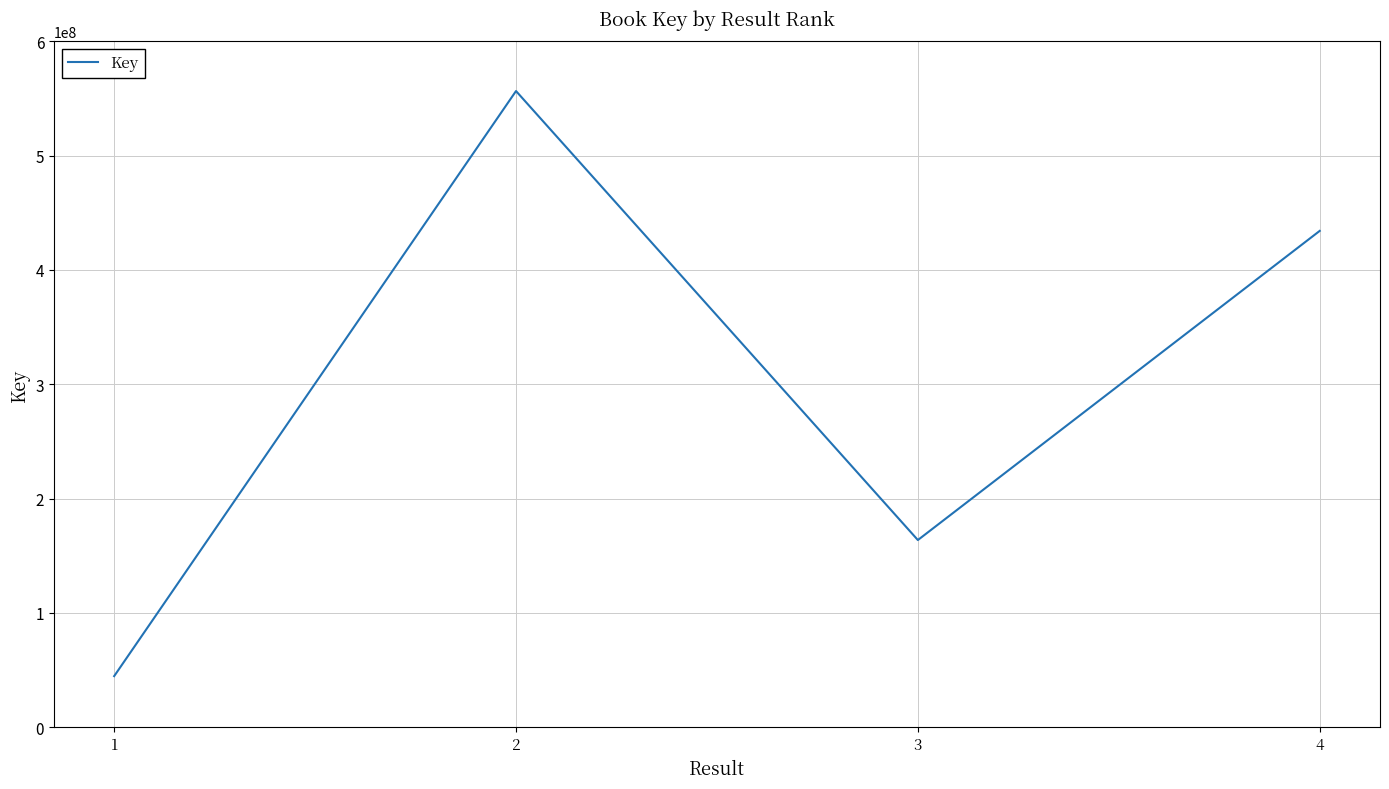

List the labels in order of value, largest first.

2, 4, 3, 1